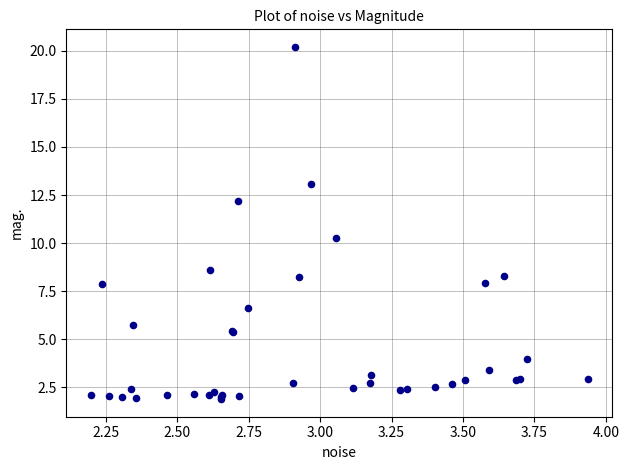

What Y value in the scatter plot is closest to 11?

10.3